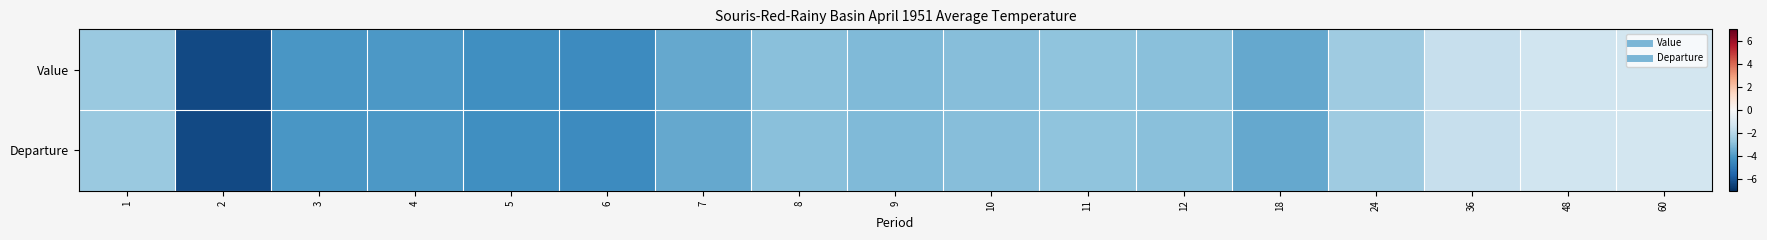

At which category does the chart reach its peak across all series?

60